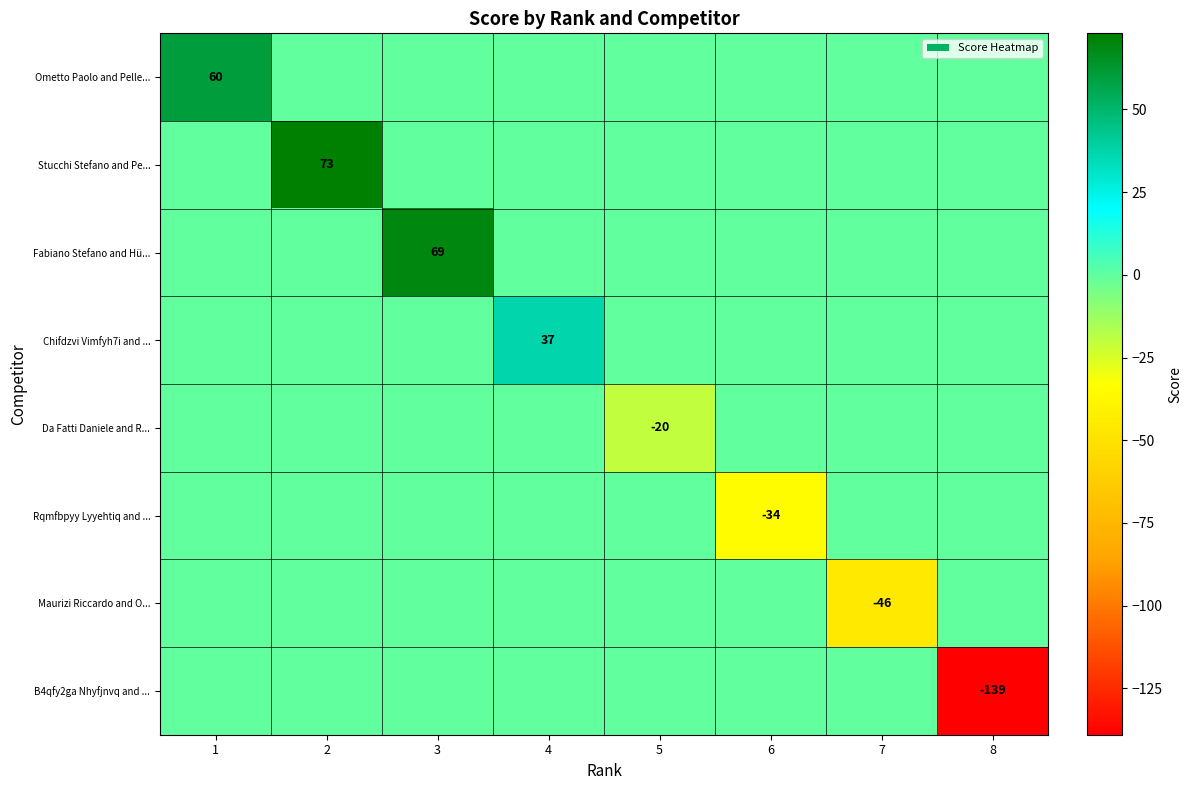

How many data points does each series have?

8